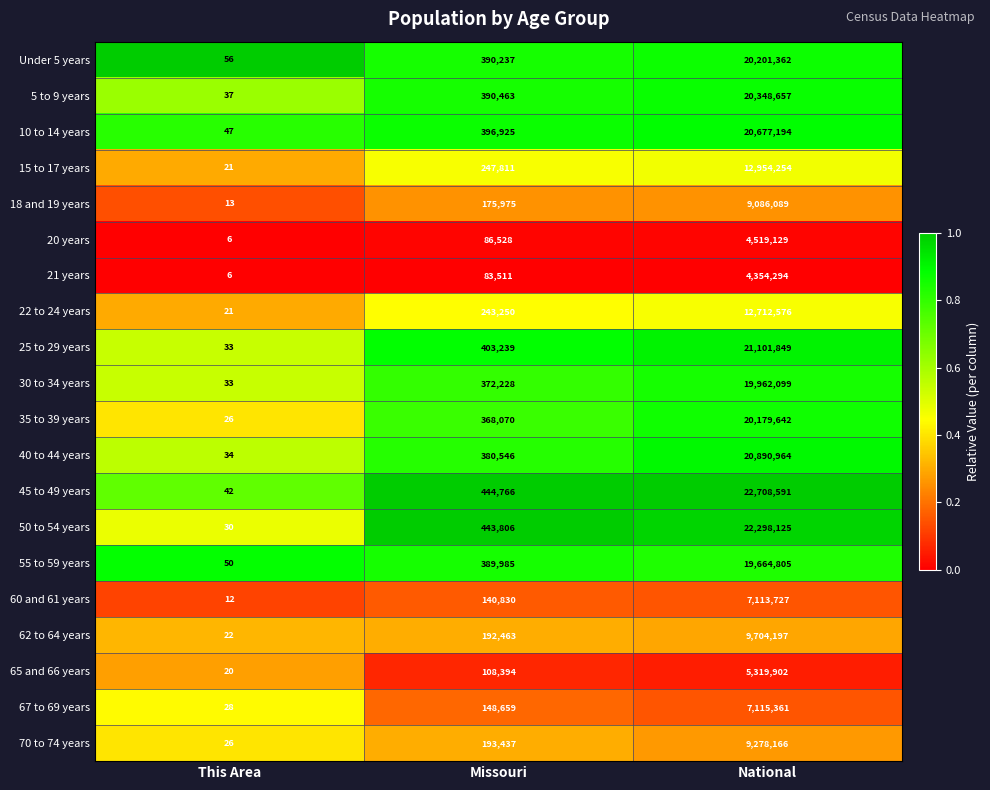

Count the number of categories in the chart.

3